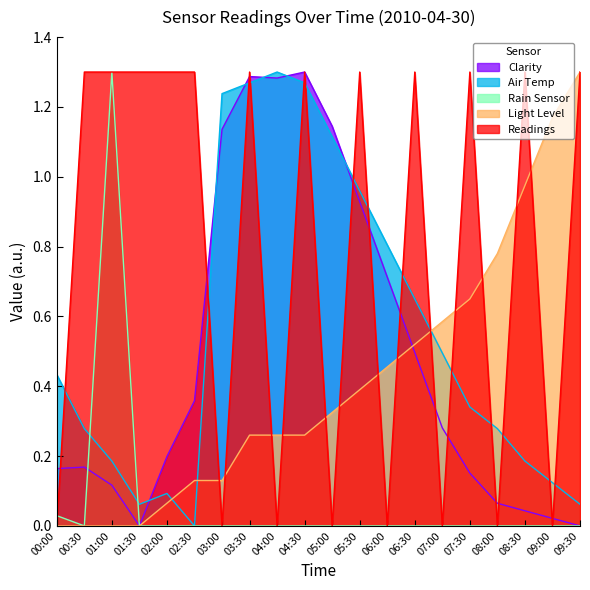

How many intersections are there between Readings and Light Level?

13